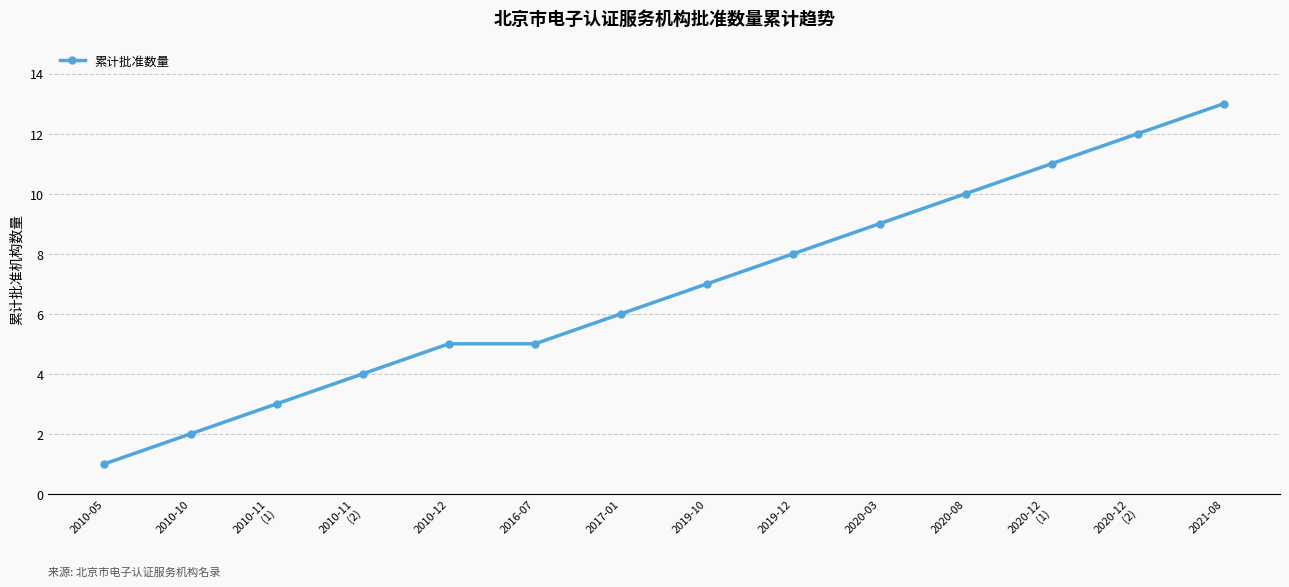

What is the label of the 4th point from the left?

2010-11
(2)